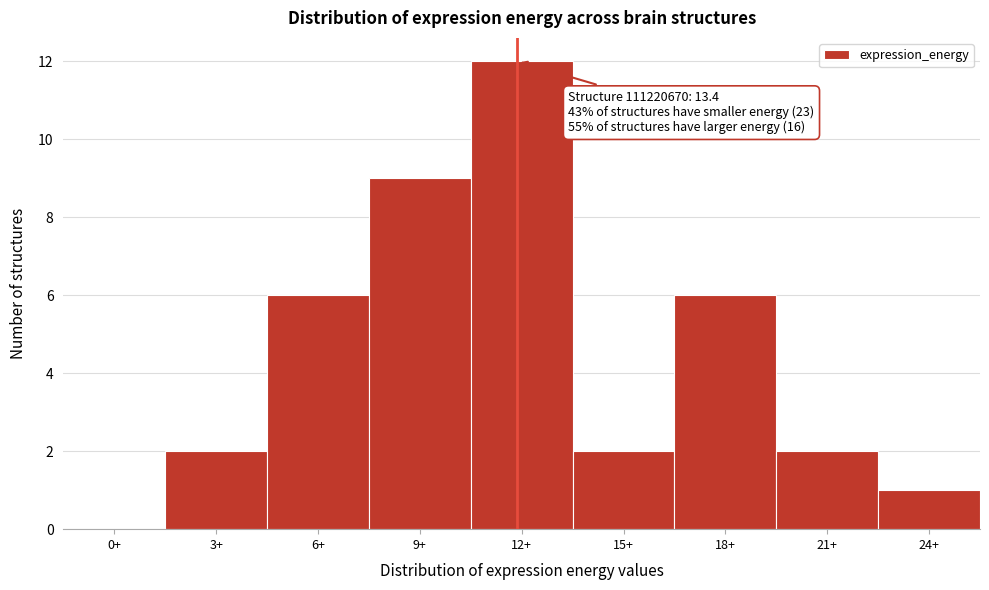

Reading left to right, extract all data points from this chart.

0+=0	3+=2	6+=6	9+=9	12+=12	15+=2	18+=6	21+=2	24+=1